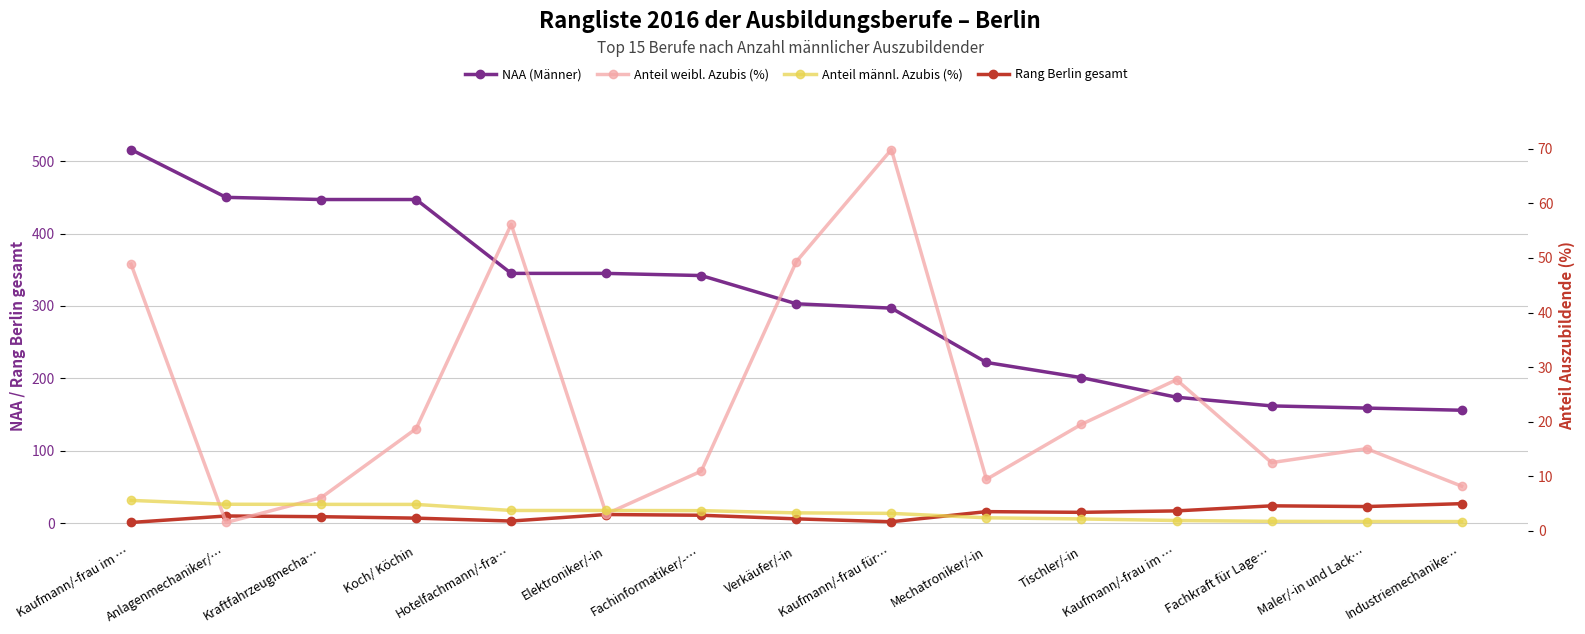

Read the Anteil weibl. Azubis (%) value at Fachinformatiker/-….

10.9